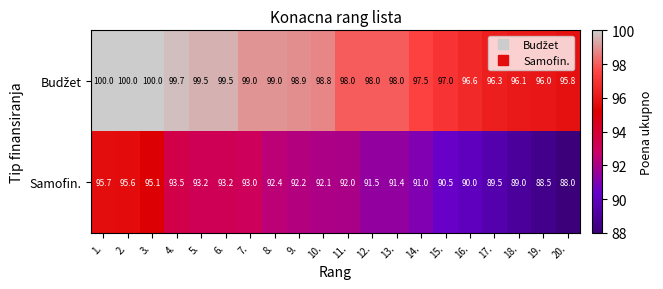

What value does the Samofin. series have at 18.?

89.0